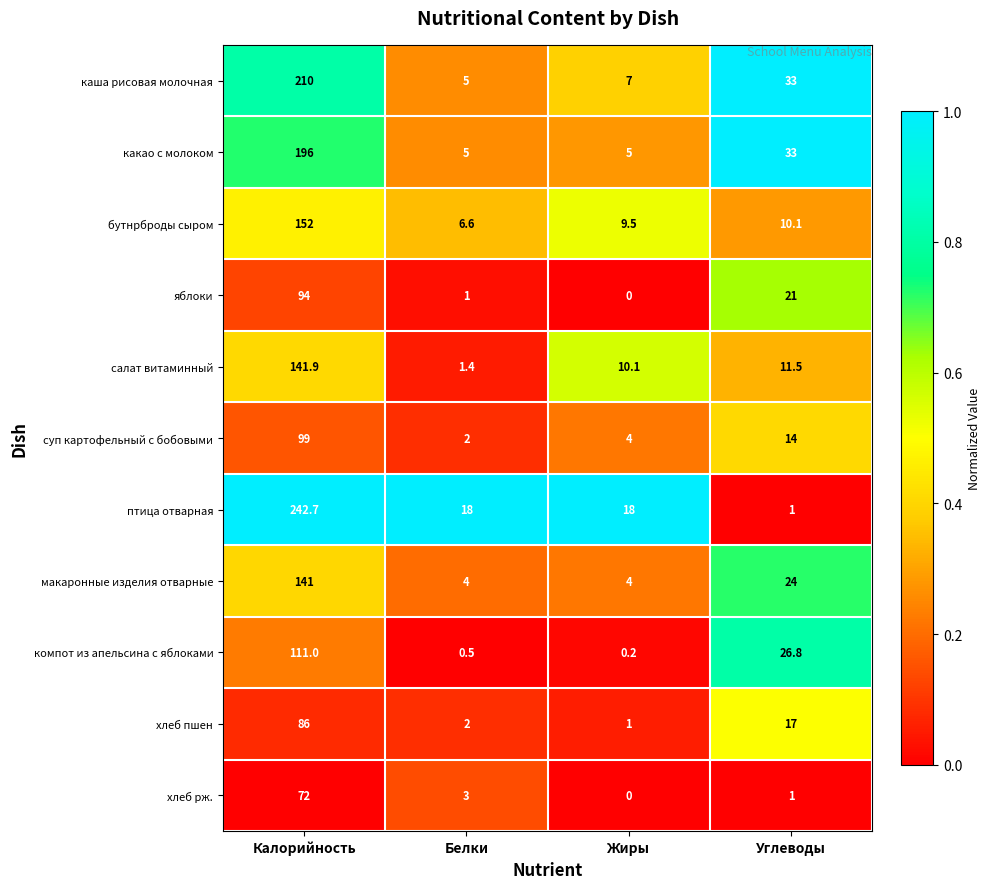

Read the бутнрброды сыром value at Калорийность.

152.0